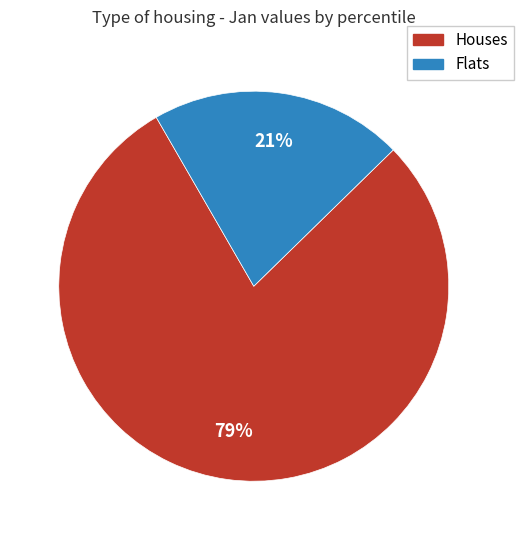

Count the number of slices in the pie.

2